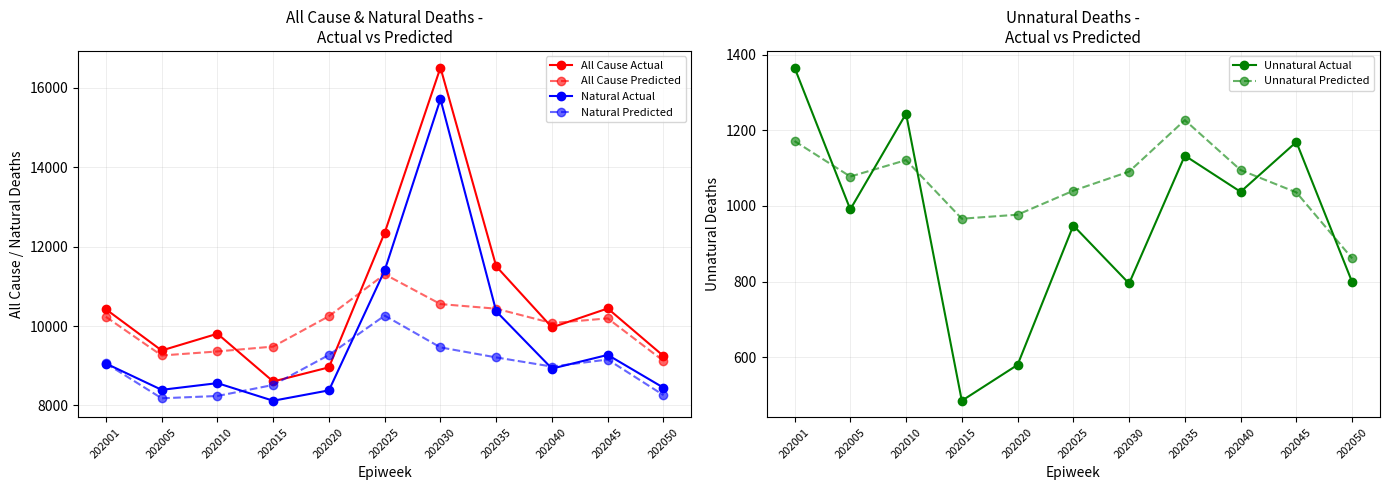

Reading right to left, list all the values displayed in this chart.

All Cause Actual: 202050=9245.6	202045=10442.5	202040=9965.8	202035=11503.2	202030=16507.9	202025=12350.9	202020=8960.1	202015=8603.7	202010=9806.5	202005=9384.4	202001=10422.5
All Cause Predicted: 202050=9121.7	202045=10192.8	202040=10073.8	202035=10436.9	202030=10553.0	202025=11303.1	202020=10248.6	202015=9482.9	202010=9360.2	202005=9258.5	202001=10232.4
Natural Actual: 202050=8446.8	202045=9273.2	202040=8928.4	202035=10370.0	202030=15713.0	202025=11402.6	202020=8380.6	202015=8119.0	202010=8562.3	202005=8393.5	202001=9056.5
Natural Predicted: 202050=8260.3	202045=9156.8	202040=8978.9	202035=9209.8	202030=9462.1	202025=10262.8	202020=9271.7	202015=8516.7	202010=8238.9	202005=8180.7	202001=9060.7
Unnatural Actual: 202050=798.8	202045=1169.3	202040=1037.4	202035=1133.2	202030=794.9	202025=948.3	202020=579.6	202015=484.7	202010=1244.1	202005=990.9	202001=1366.0
Unnatural Predicted: 202050=861.4	202045=1035.9	202040=1094.9	202035=1227.1	202030=1090.9	202025=1040.3	202020=976.9	202015=966.3	202010=1121.3	202005=1077.8	202001=1171.7